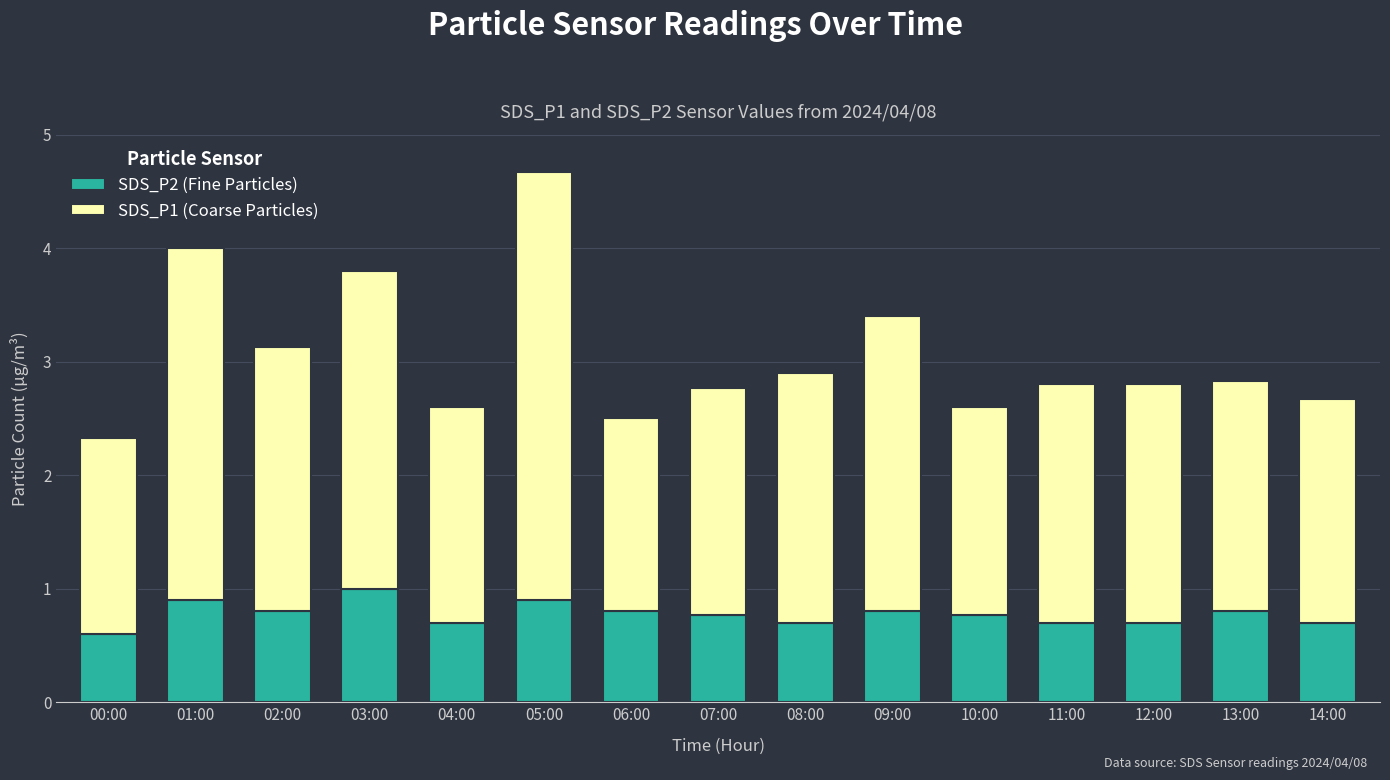

What is the total value across all series at 01:00?

4.0